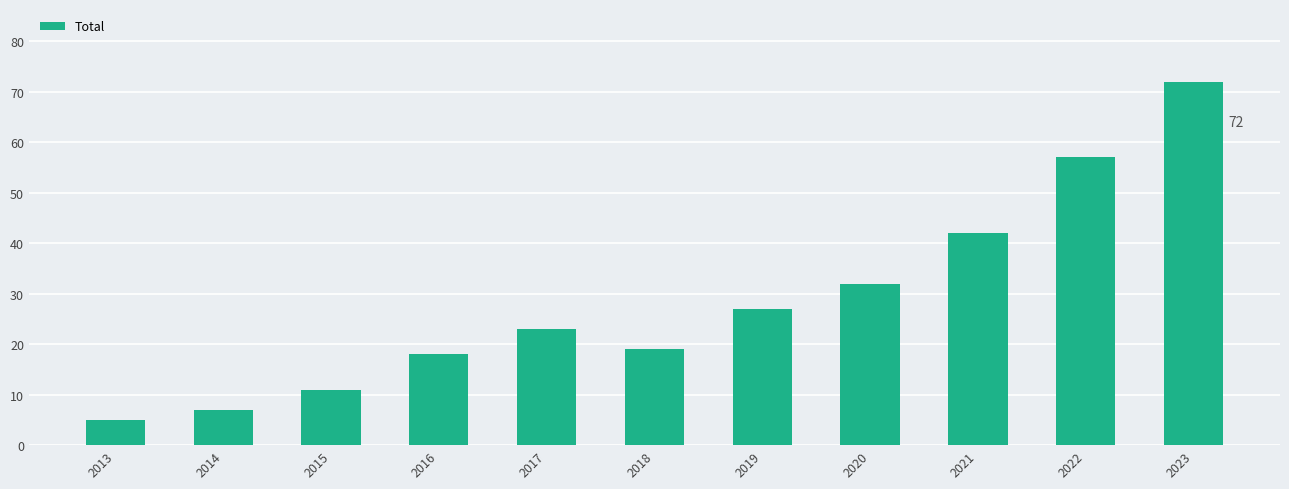

The chart shows a value of 2 at 2013. True or false?

False